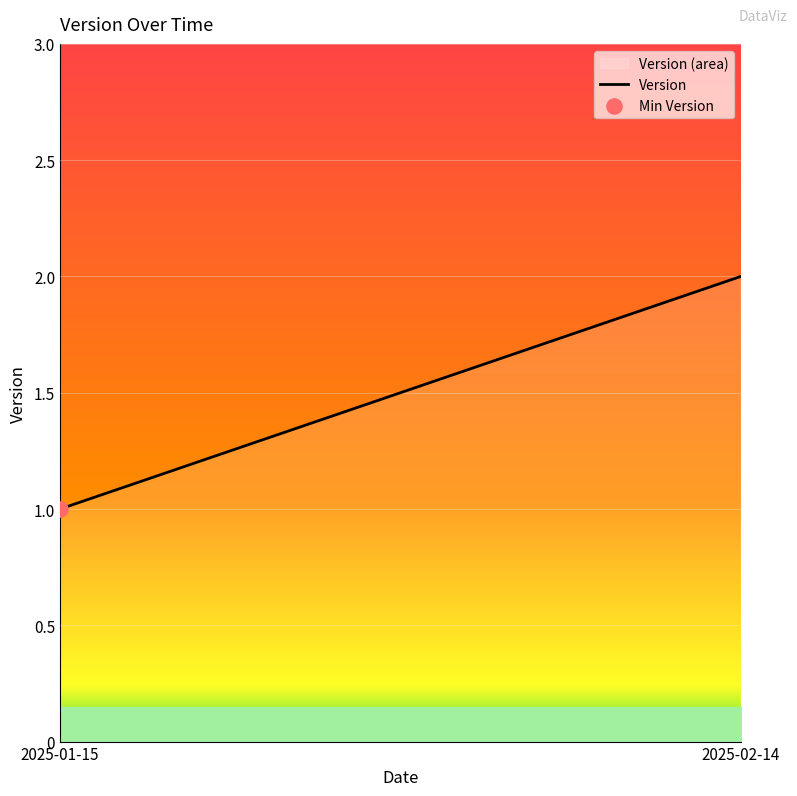

What is the ratio of the value at 2025-02-14 to the value at 2025-01-15?

2.0